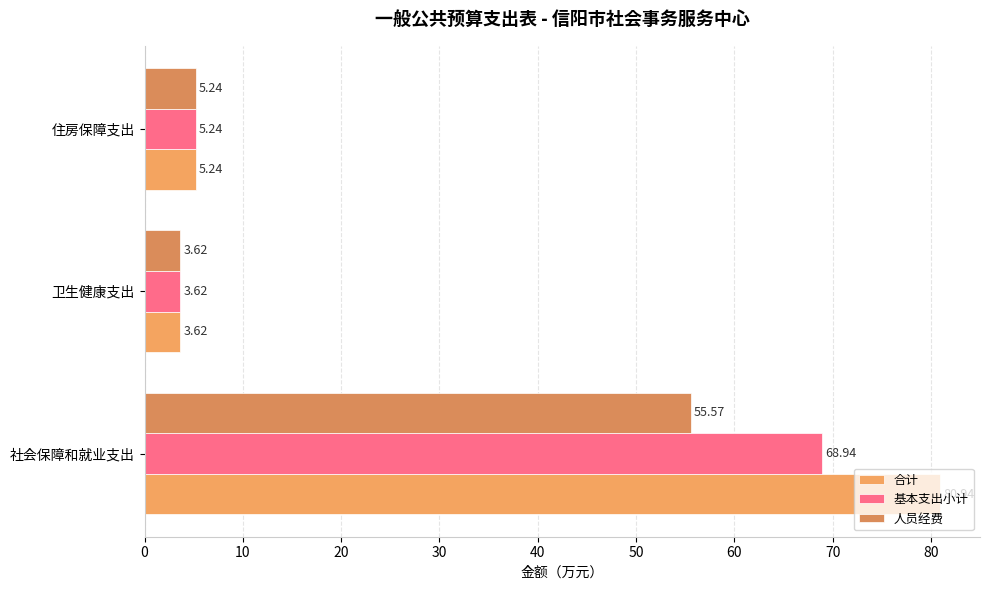

What is the difference between the maximum and minimum values in the 人员经费 series?

52.0